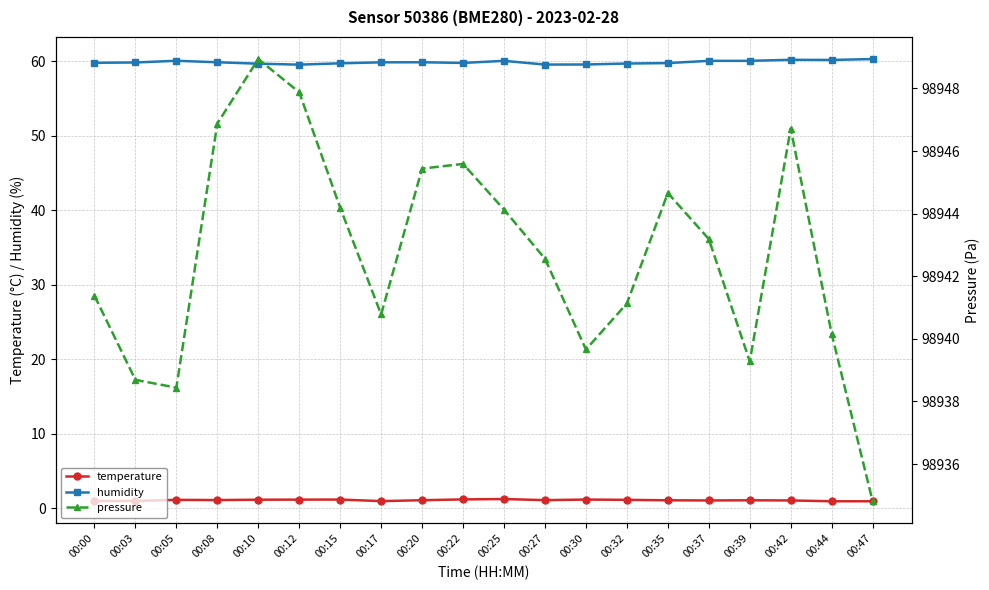

True or false: temperature and pressure cross at least once.

False